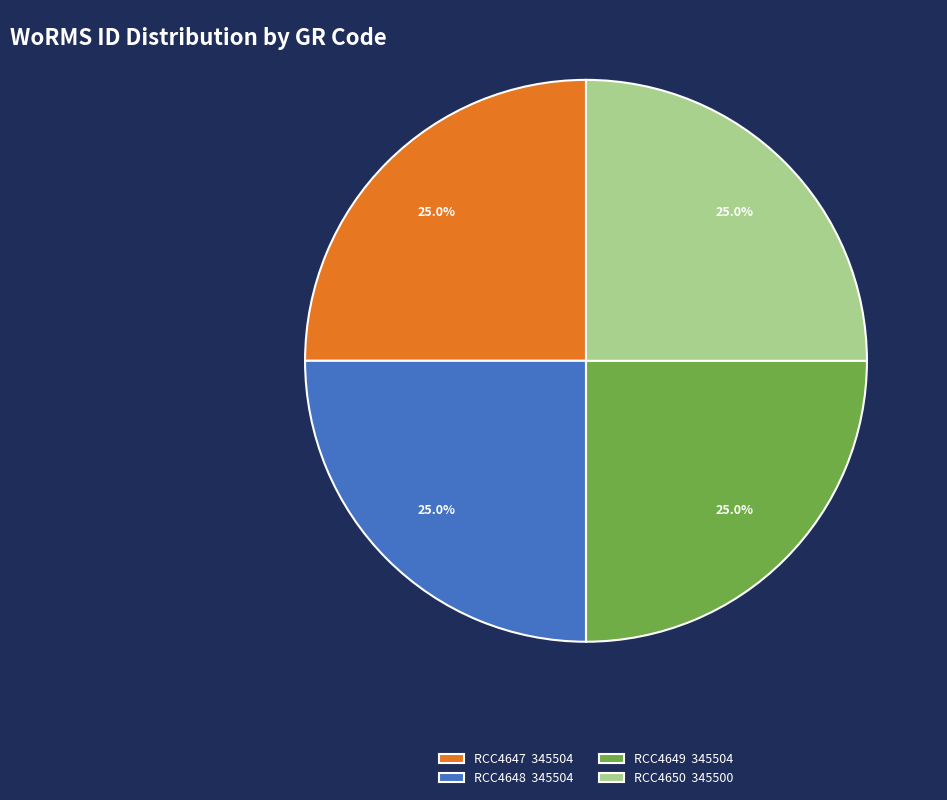

What portion of the pie excludes RCC4650?

75.0%